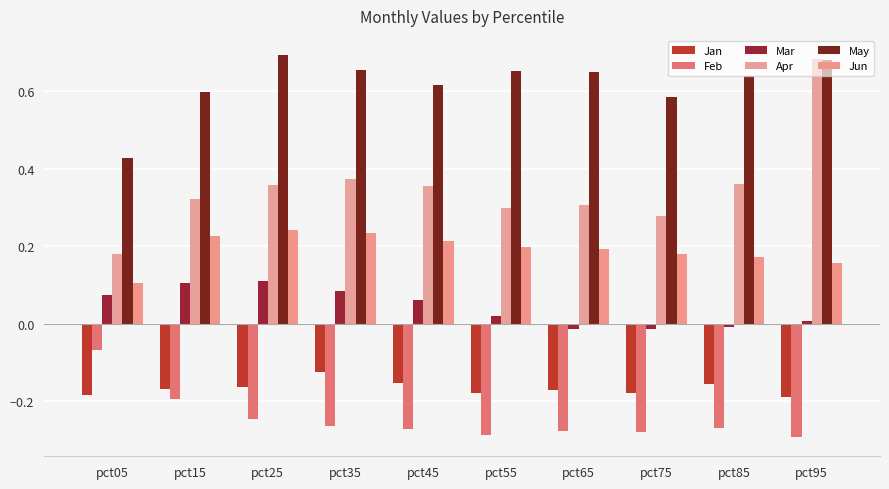

Which category has the lowest value in the Mar series?

pct65